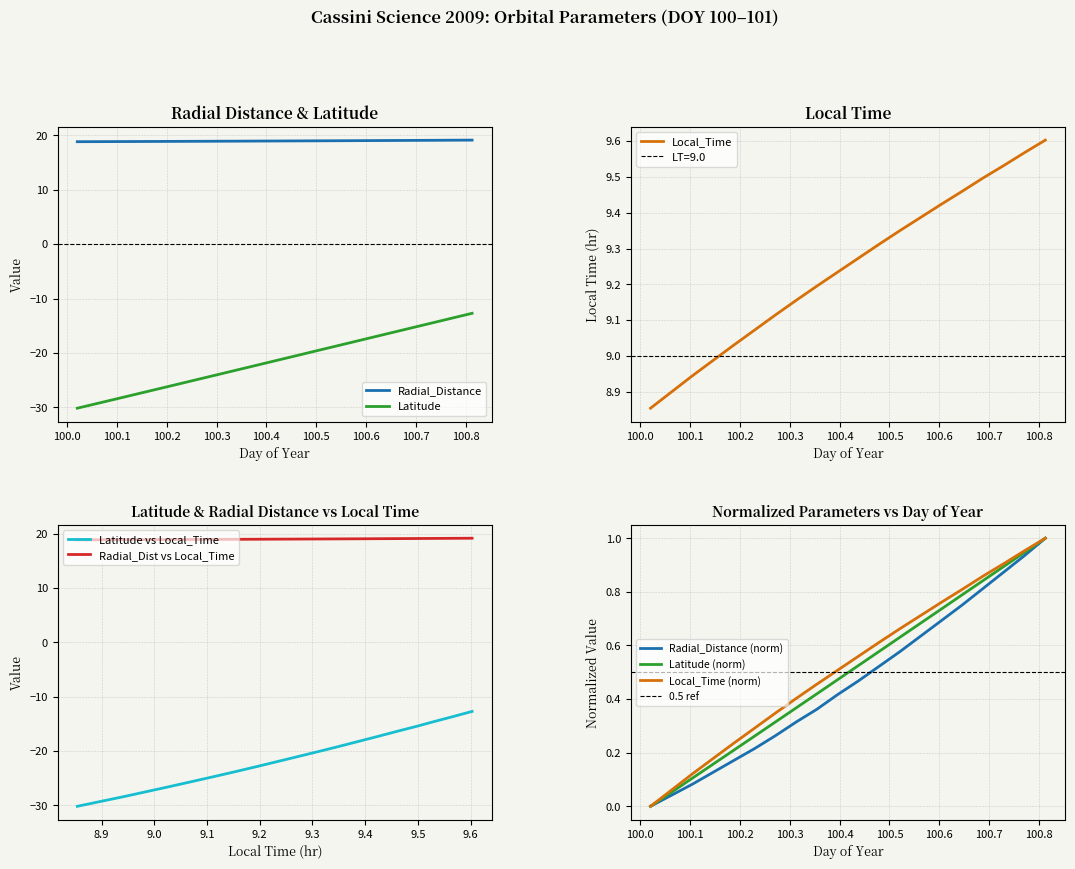

True or false: Local_Time and Latitude intersect in this chart.

False